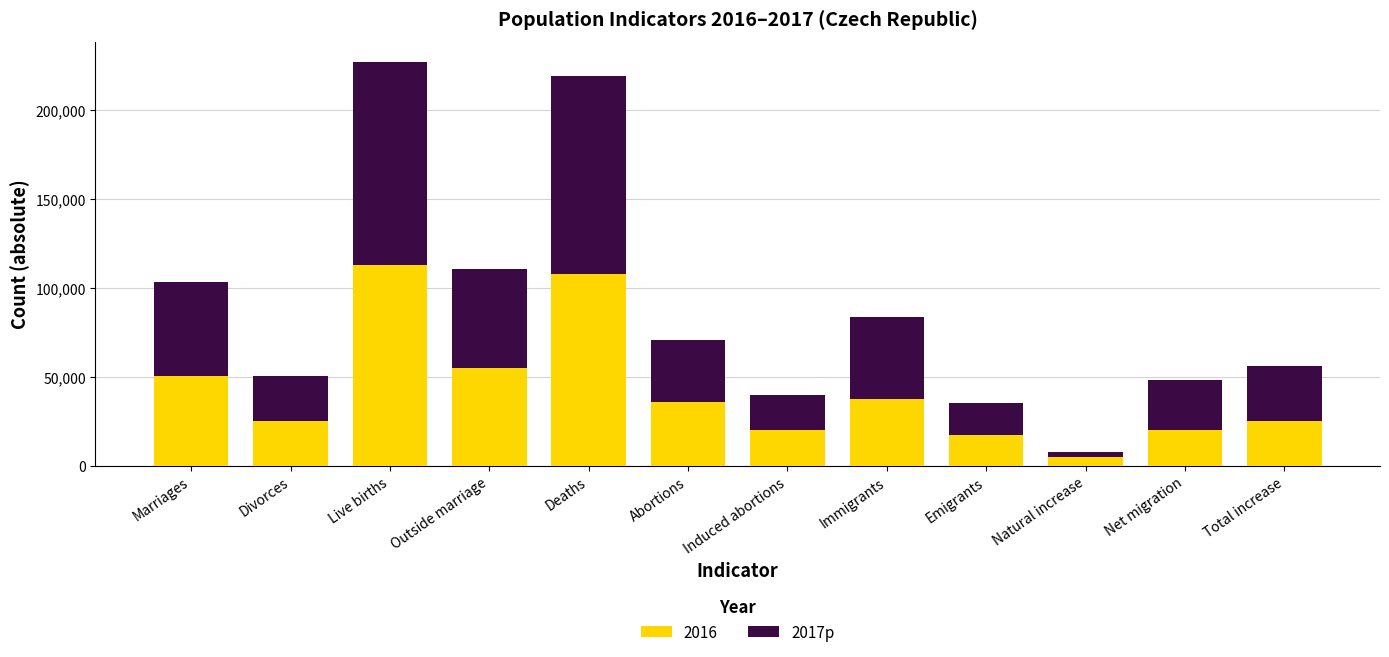

At which label does 2016 reach its peak?

Live births